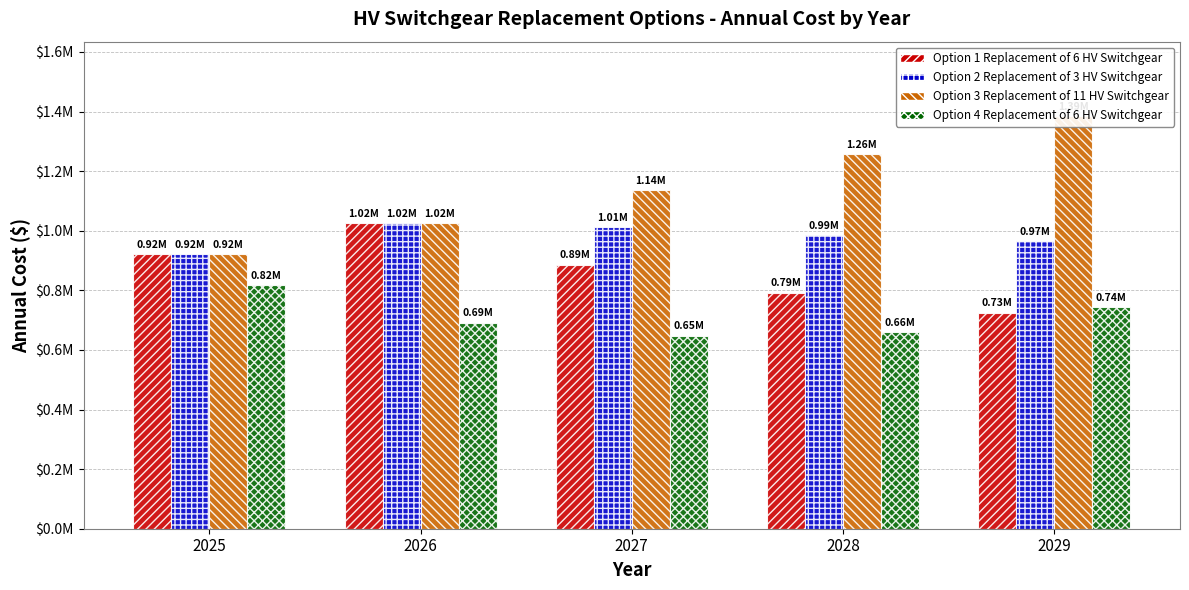

How many groups of bars are there?

5